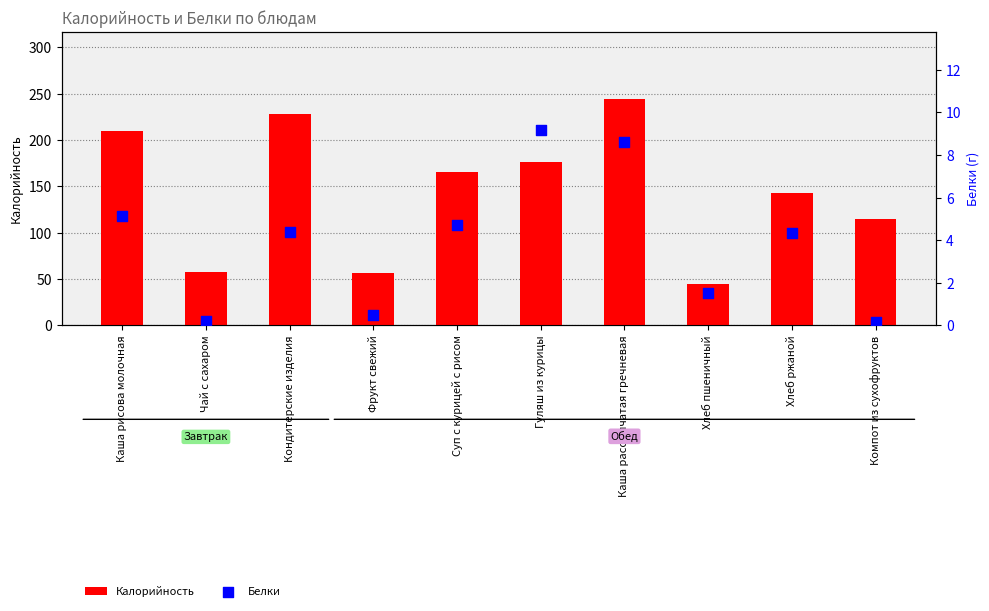

What is the total value across all series at Кондитерские изделия?

232.6